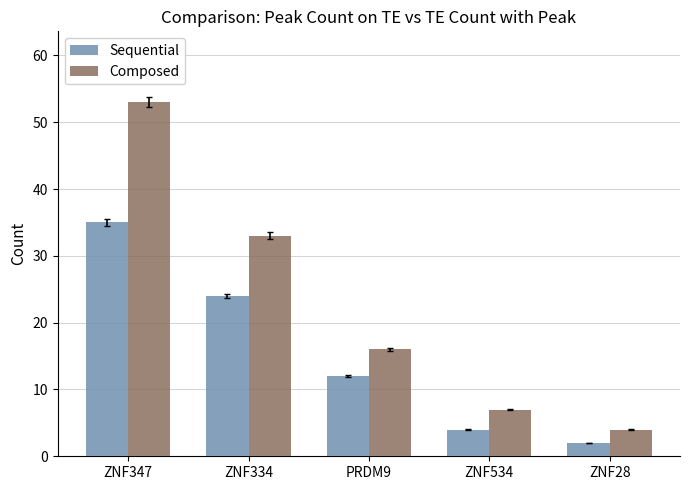

What is the maximum value for Sequential?

35